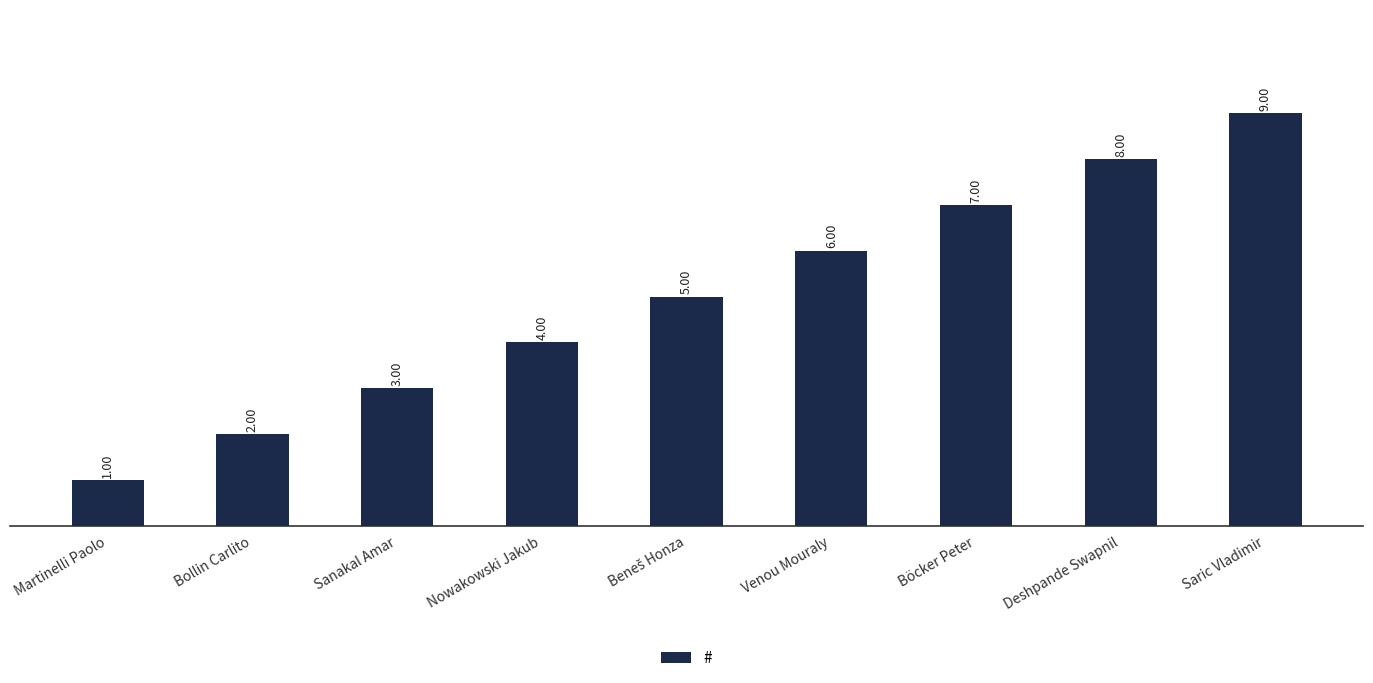

Are the bars grouped side by side (vs. stacked)?

No